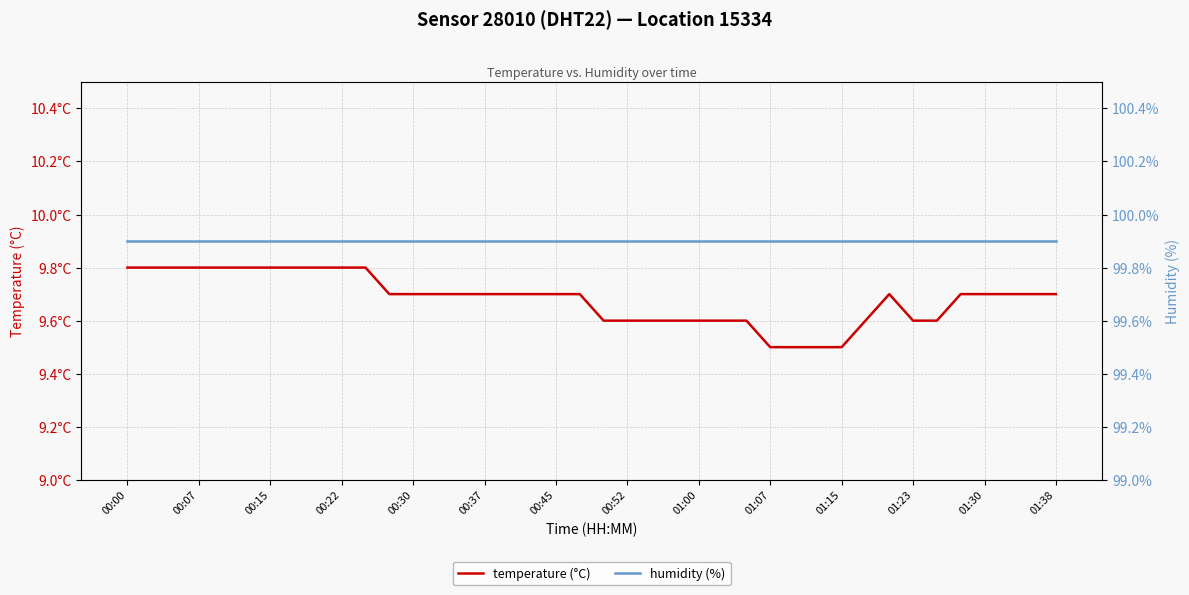

What are all the series names shown in the legend?

temperature (°C), humidity (%)